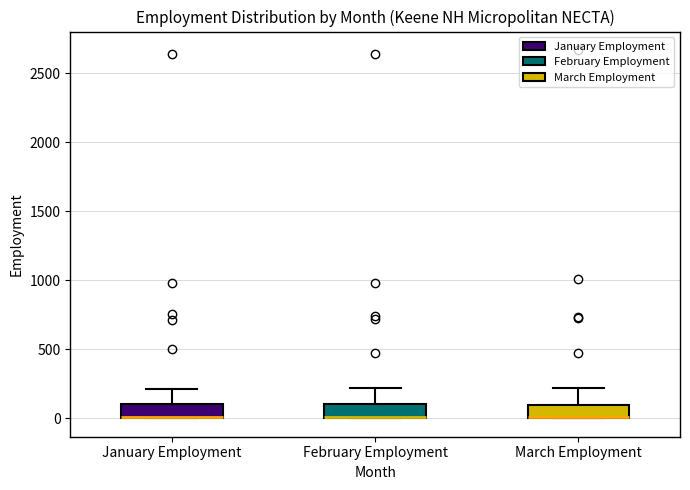

Reading left to right, read every box against the y-axis: the position of its median line, the range the box covers, and the ends of its whiskers. The values are not printed on the chart, so give them approximately, as read against the axis.

January Employment: median 0 (drawn on the box's lower edge), box 0 to 100, whiskers 0 to 200
February Employment: median 0 (drawn on the box's lower edge), box 0 to 100, whiskers 0 to 200
March Employment: median 0, box 0 to 100, whiskers 0 to 200